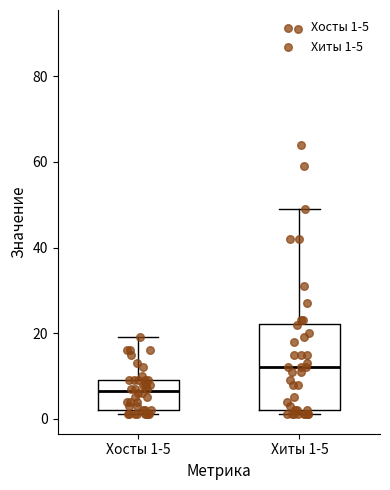

Reading left to right, transcribe this box plot: for each box, give where its median line is, the range the box spans, and where its two whiskers end, as read against the y-axis. The values are not printed on the chart, so give them approximately, as read against the axis.

Хосты 1-5: median 6, box 2 to 10, whiskers 2 (just below the box's lower edge) to 20
Хиты 1-5: median 12, box 2 to 22, whiskers 2 (just below the box's lower edge) to 50